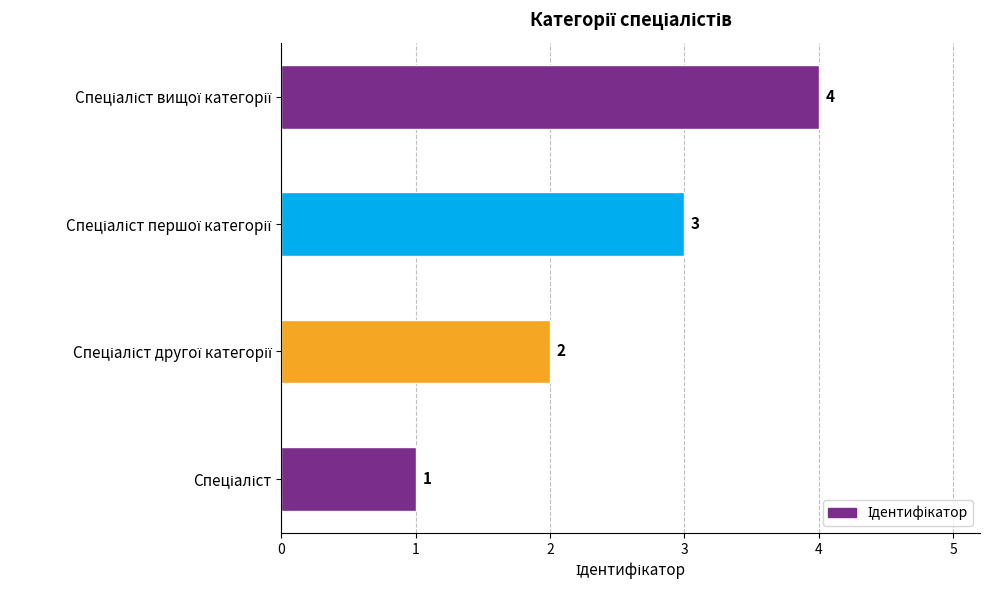

What is the greatest value displayed?

4